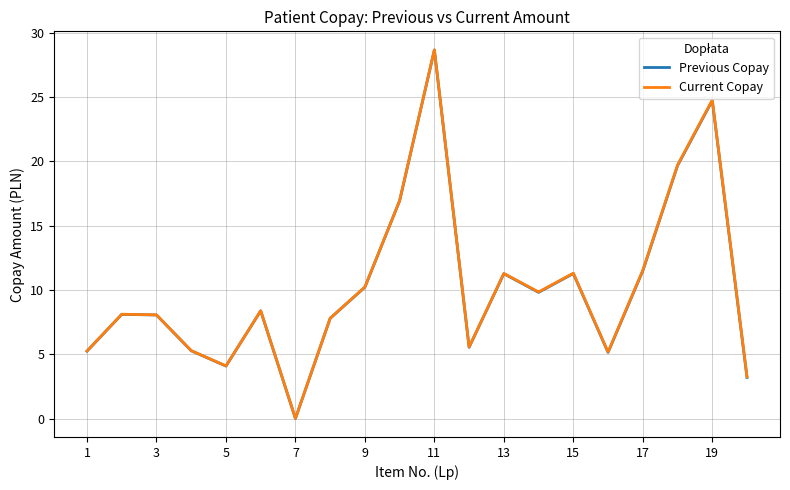

What is the sum of all Previous Copay values?

204.8